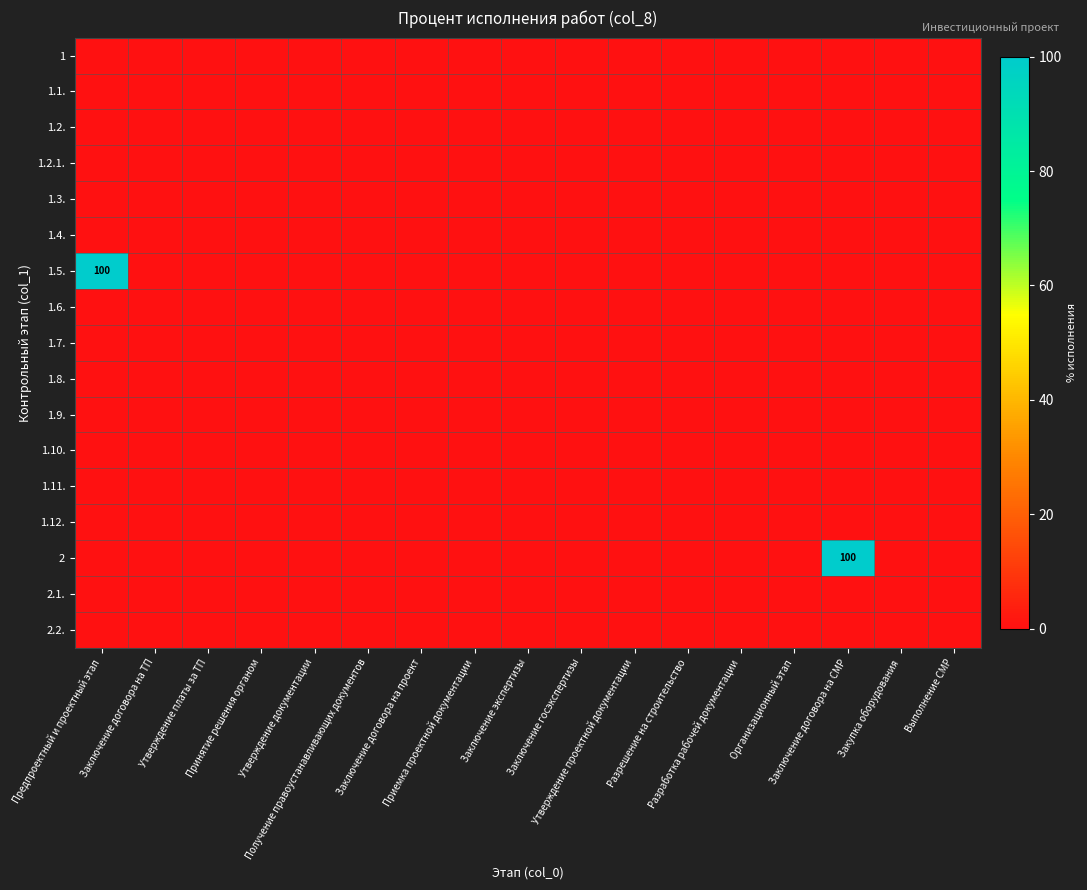

At how many categories does at least one series exceed 37?

2